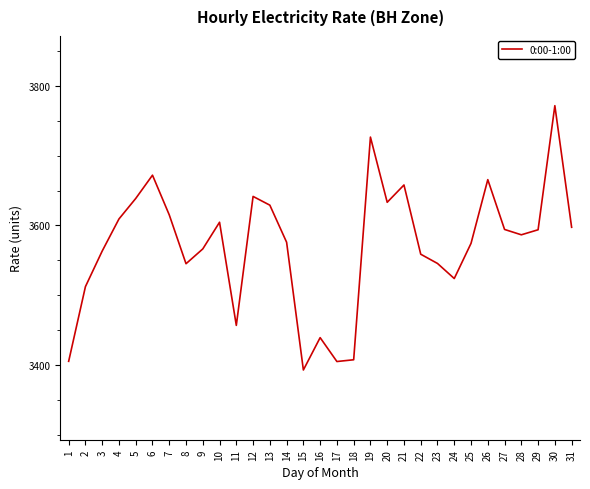

What is the change in value from 17 to 29?

+189.0